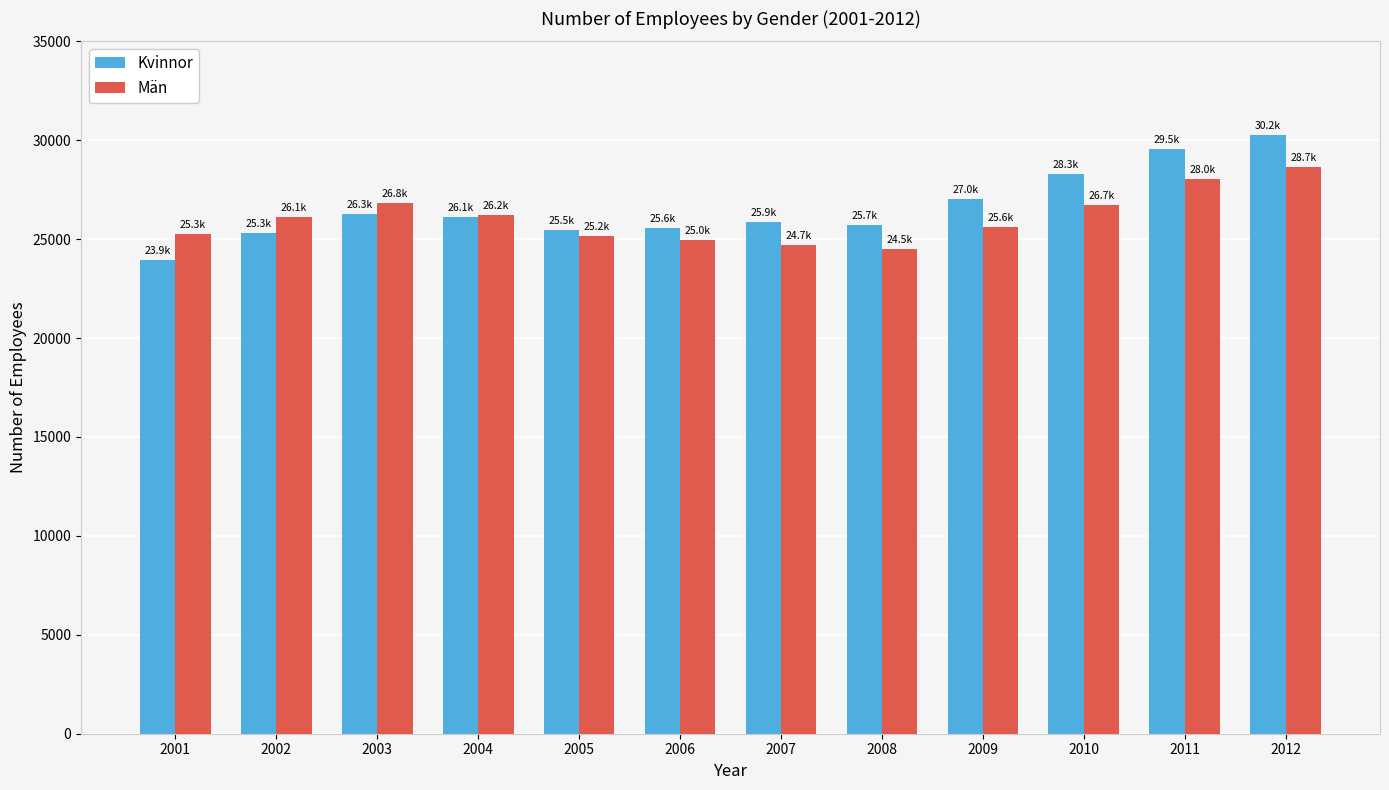

At 2006, list the series in order from smallest to largest.

Män, Kvinnor